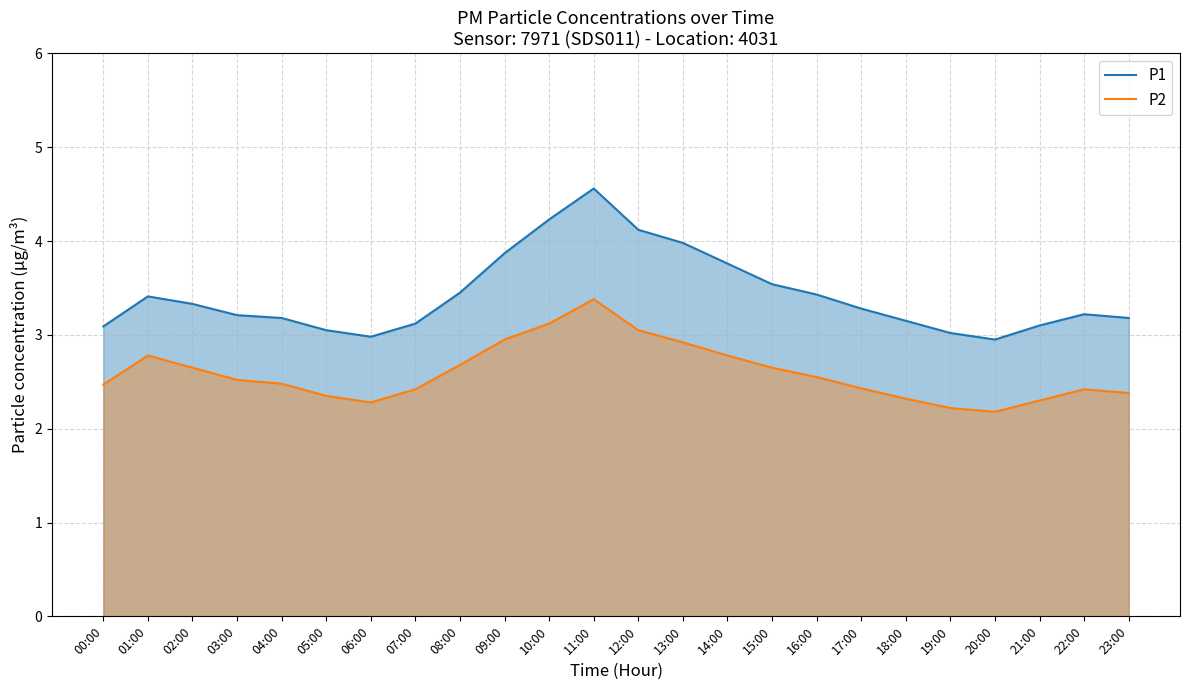

Rank the series at 22:00 from lowest to highest value.

P2, P1